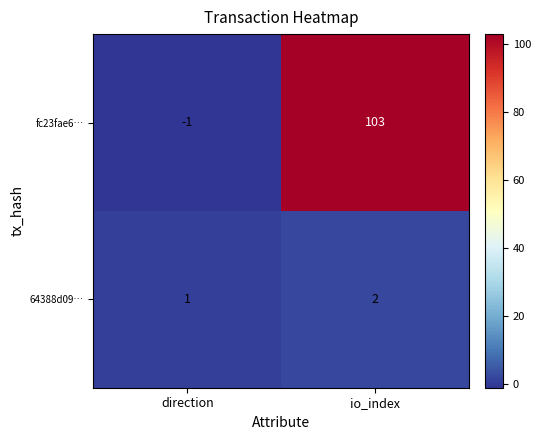

Reading right to left, list all the values displayed in this chart.

fc23fae6…: 103	-1
64388d09…: 2	1